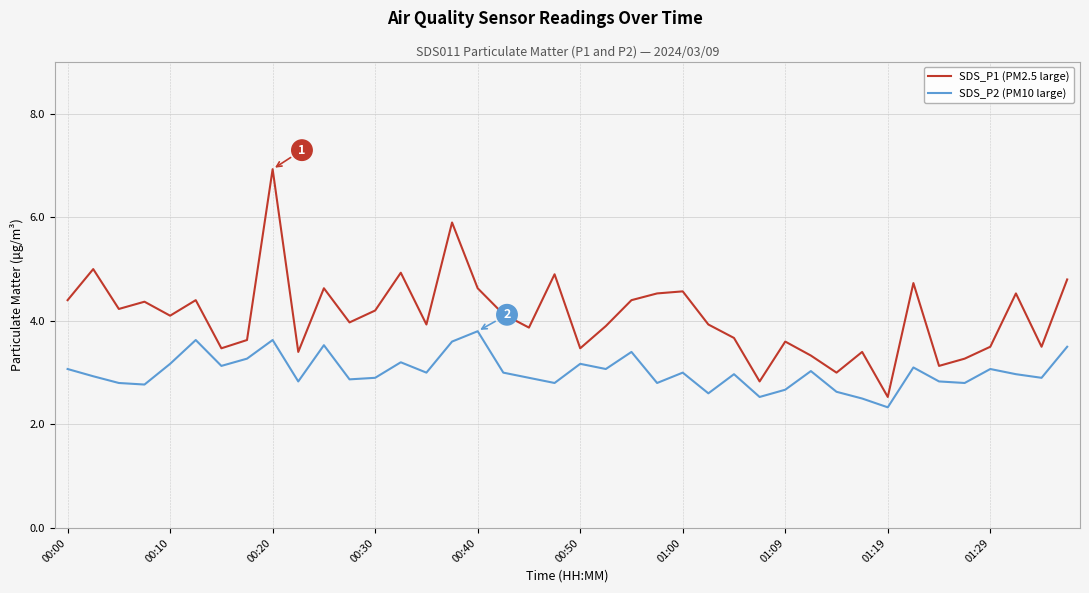

Which series has the largest total across all categories?

SDS_P1 (PM2.5 large)